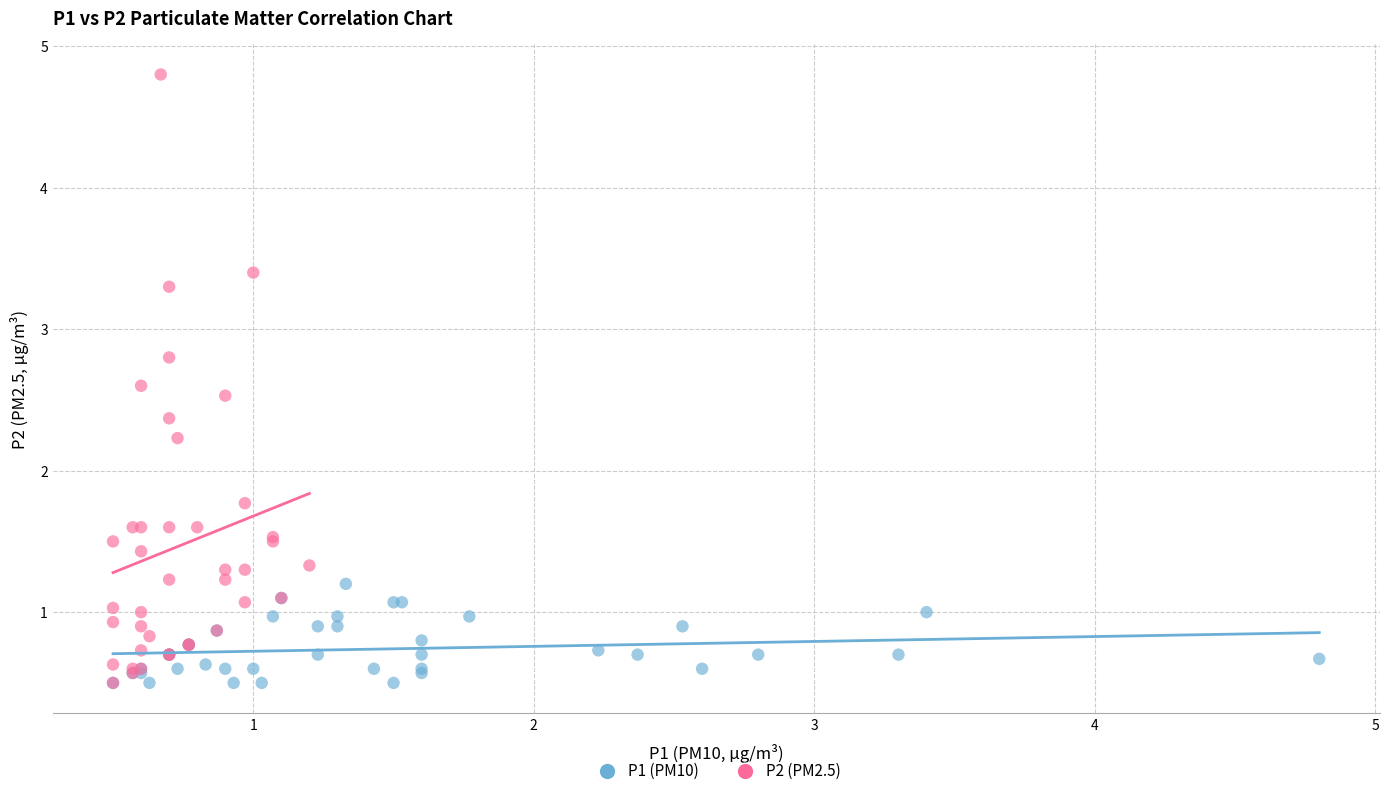

Which series has the largest Y range (max minus min)?

P2 (PM2.5)